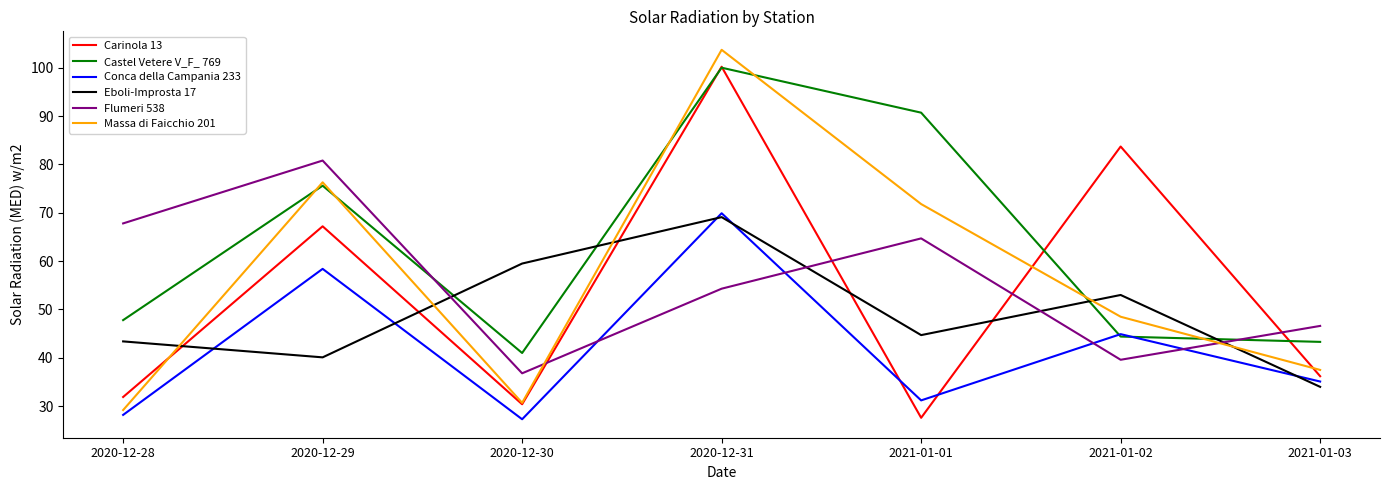

Which category has the lowest value in the Conca della Campania 233 series?

2020-12-30